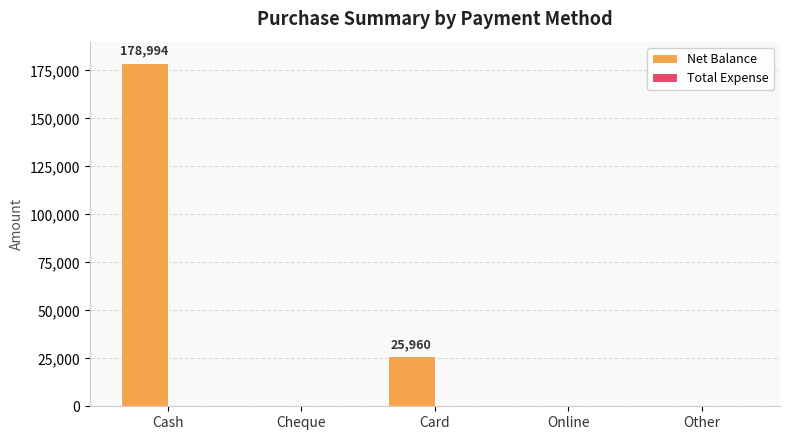

What is the sum of all values?

204954